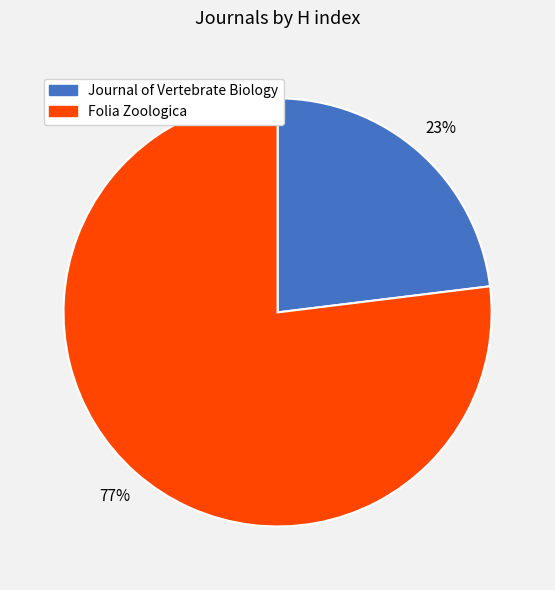

How many segments does this pie chart have?

2